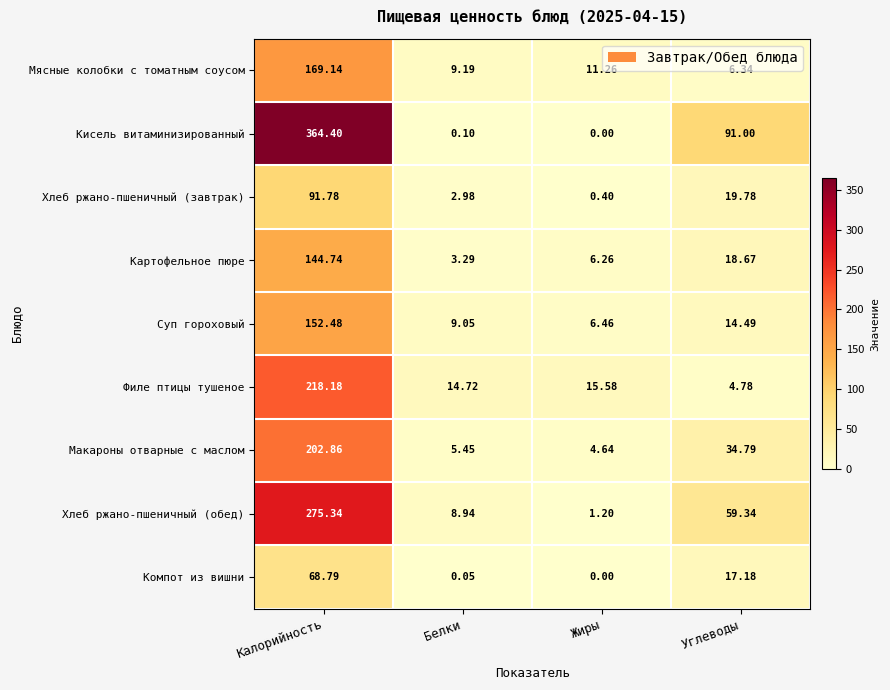

Which category has the highest value in the Филе птицы тушеное series?

Калорийность